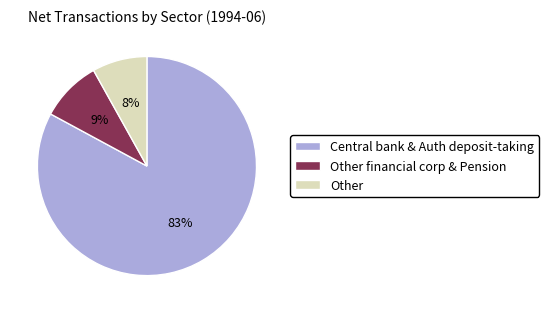

To the nearest percent, what is the average slice percentage?

33%